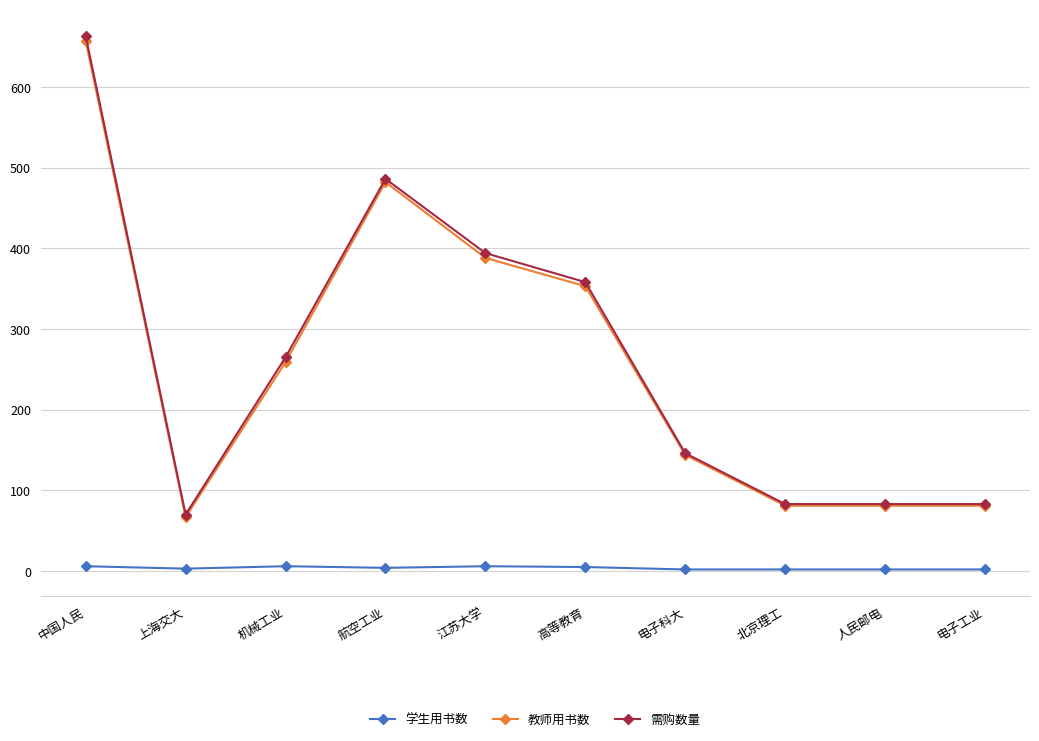

What is the label of the 1st point from the right?

电子工业